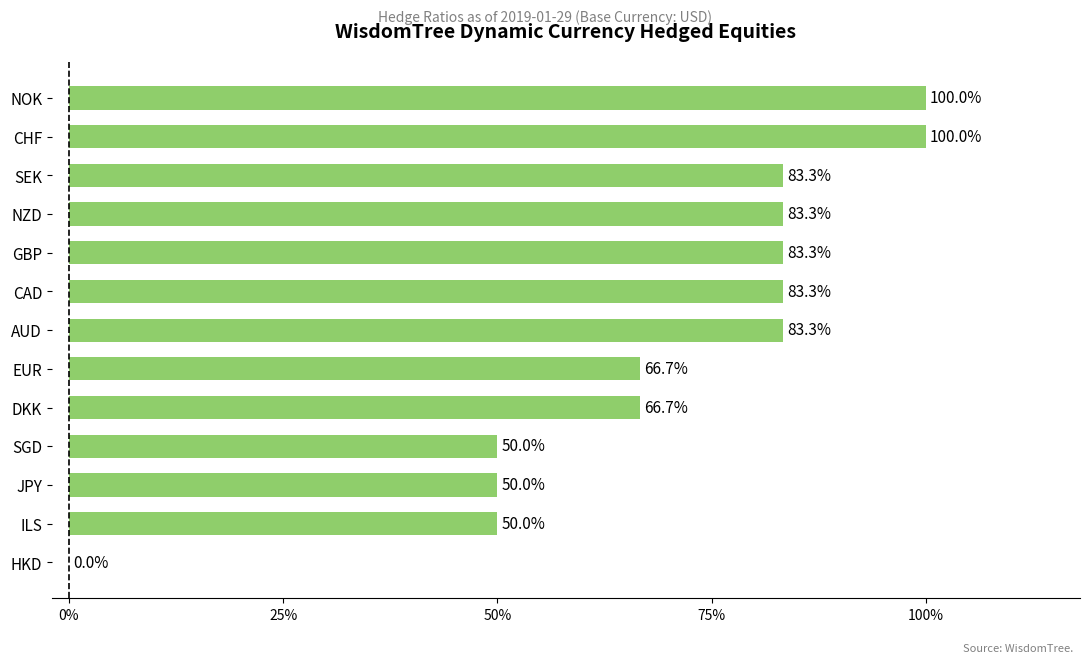

Are the bars horizontal?

Yes